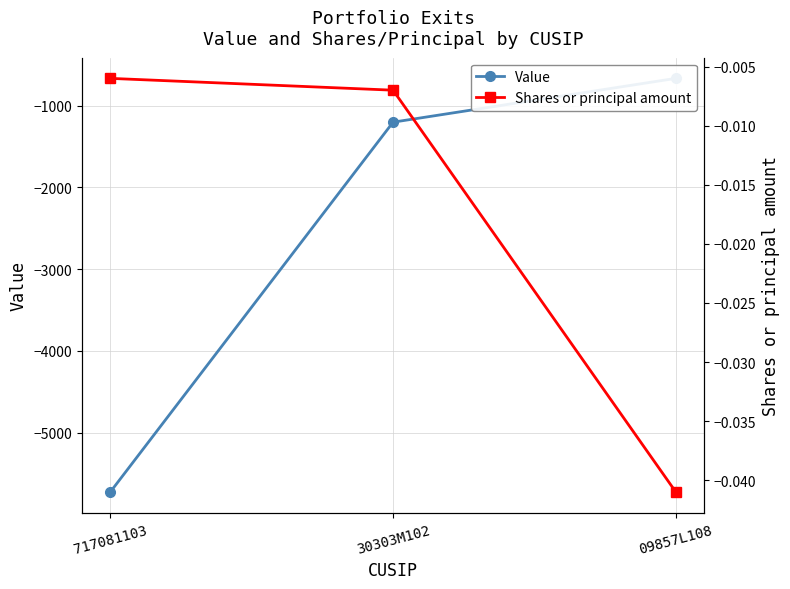

Which label corresponds to the smallest value in the chart?

717081103